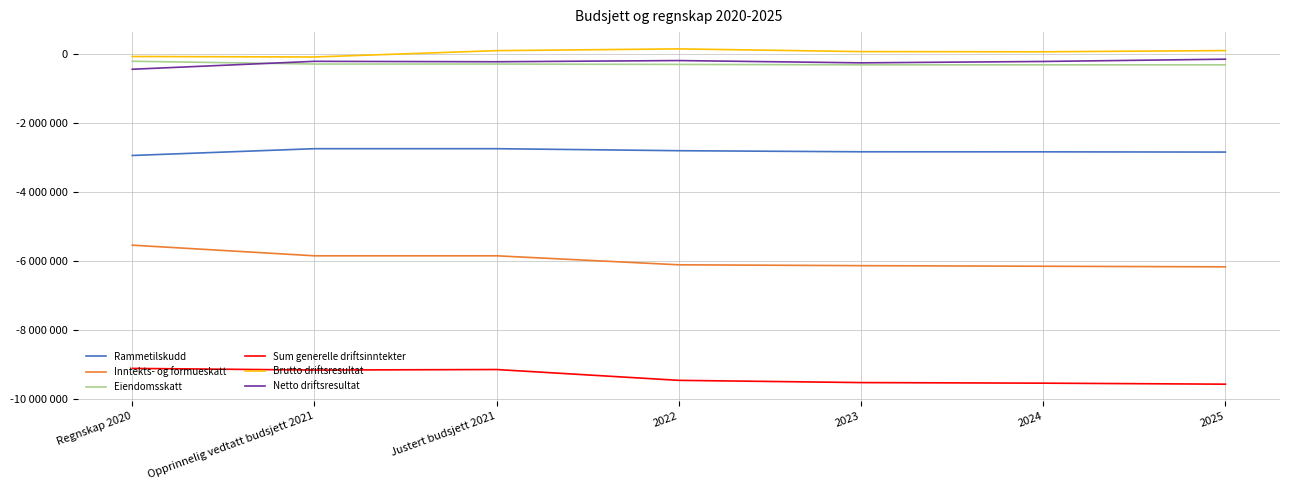

What is the difference between the maximum and minimum values in the Netto driftsresultat series?

291897